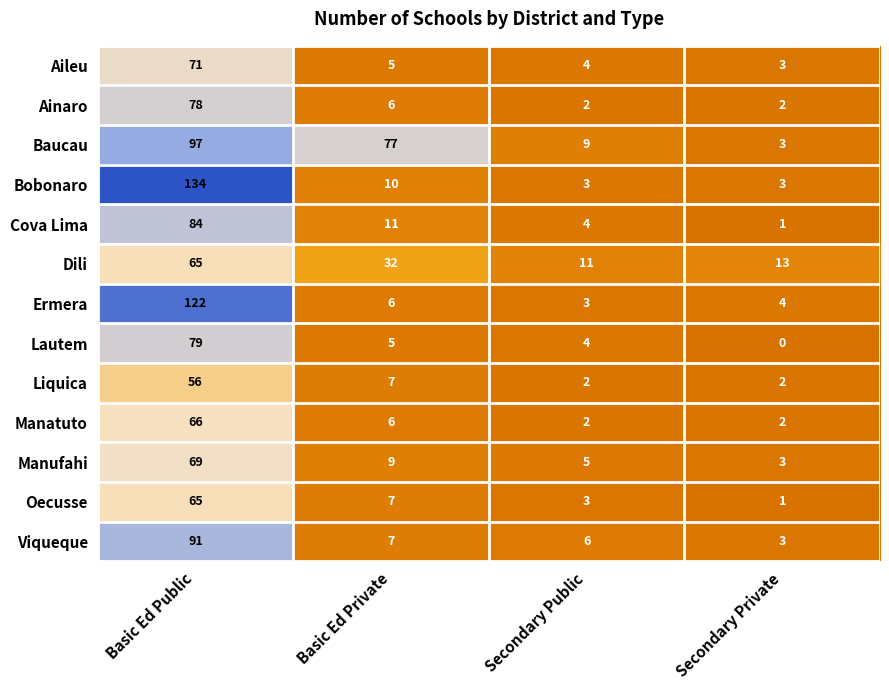

Which series has the largest total across all categories?

Baucau